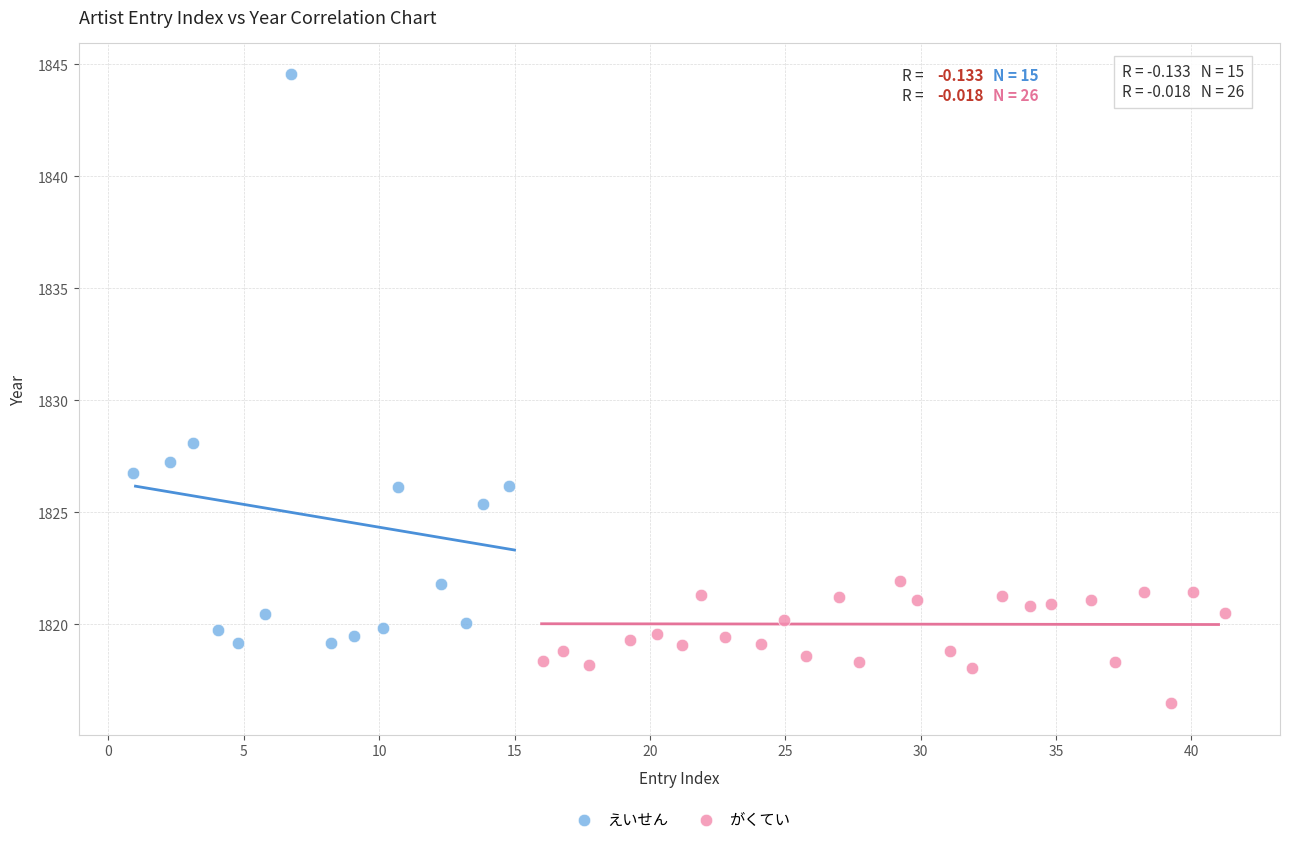

Which series contains the lowest Y value?

がくてい